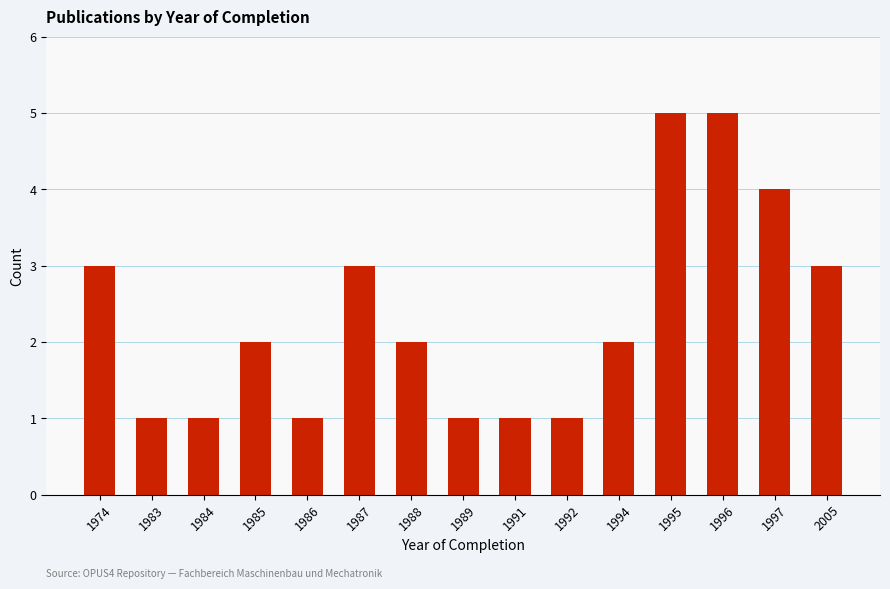

What is the difference between the maximum and minimum values?

4